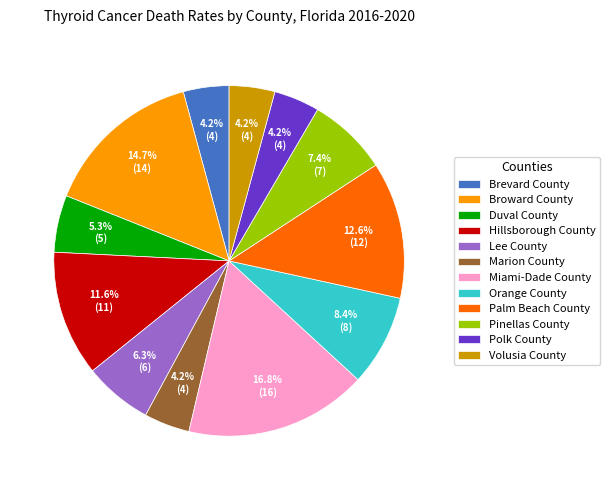

What portion of the pie excludes Miami-Dade County?

83.2%